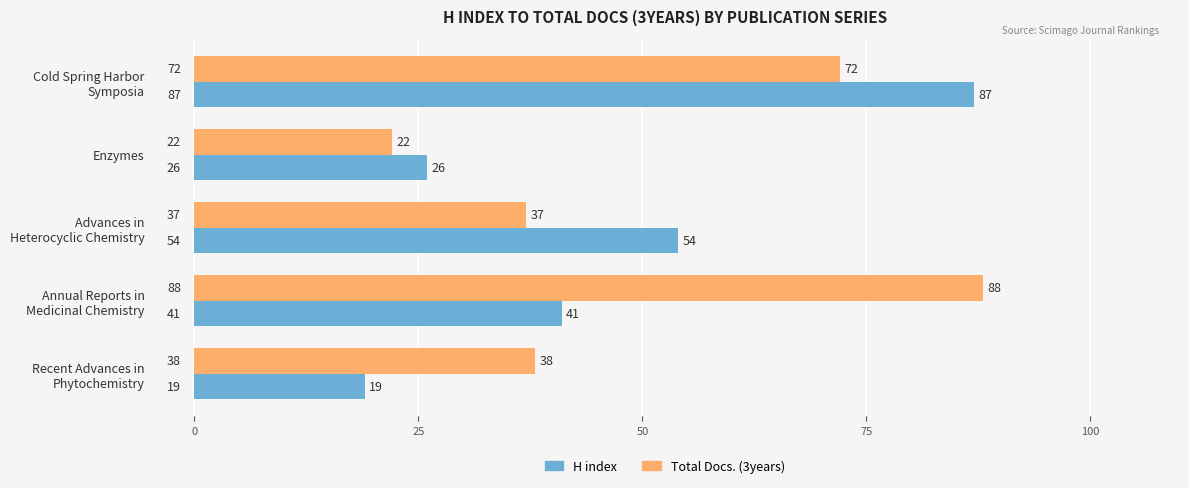

What is the difference between the maximum and minimum values in the Total Docs. (3years) series?

66